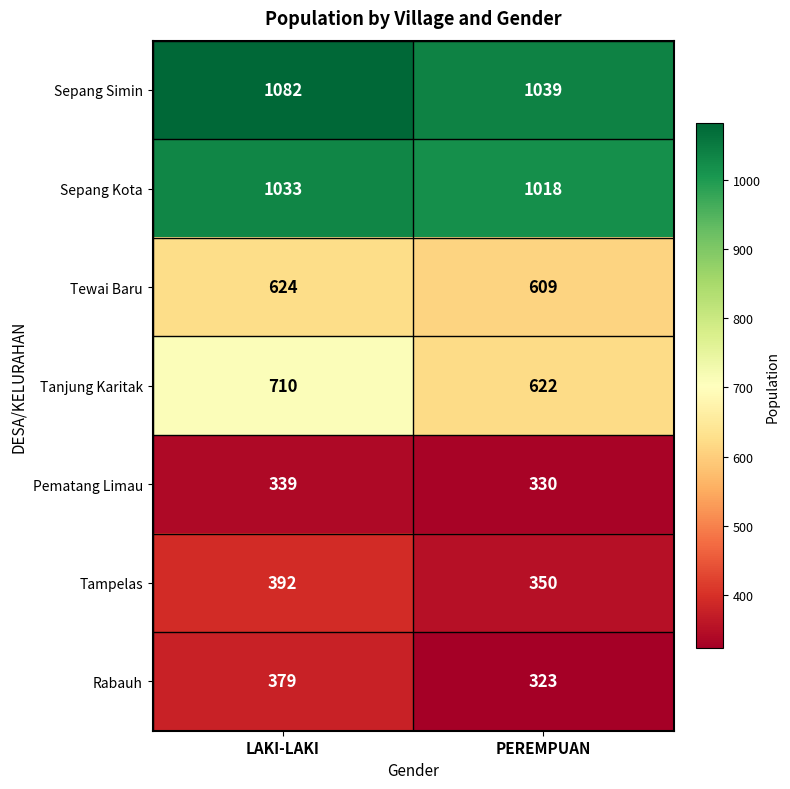

What value does the Sepang Simin series have at PEREMPUAN, to the nearest 10?

1040